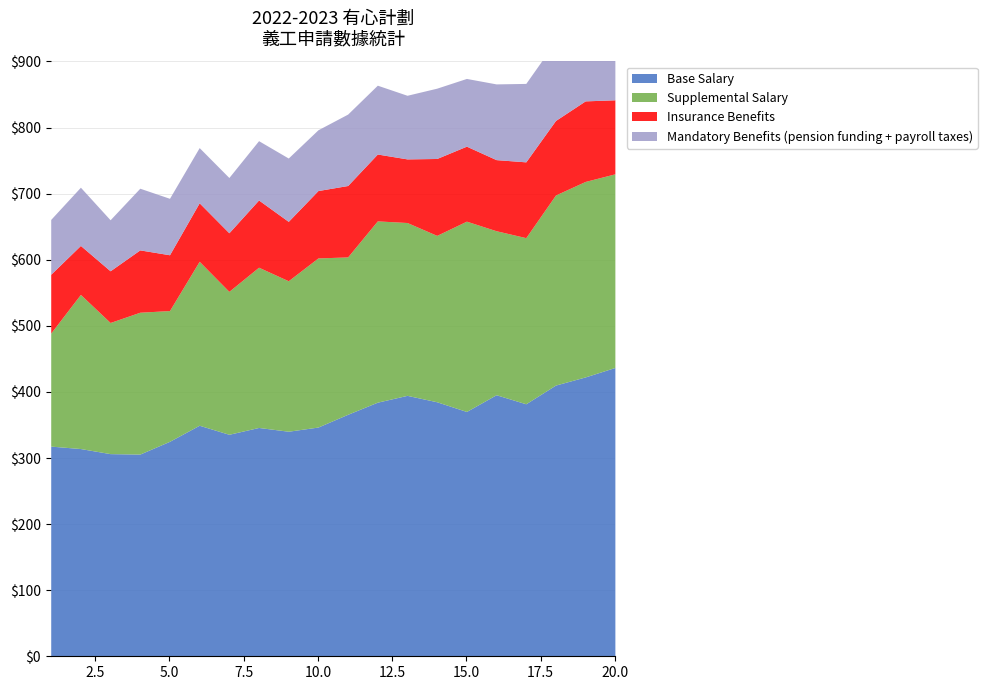

True or false: Base Salary and Insurance Benefits cross at least once.

False